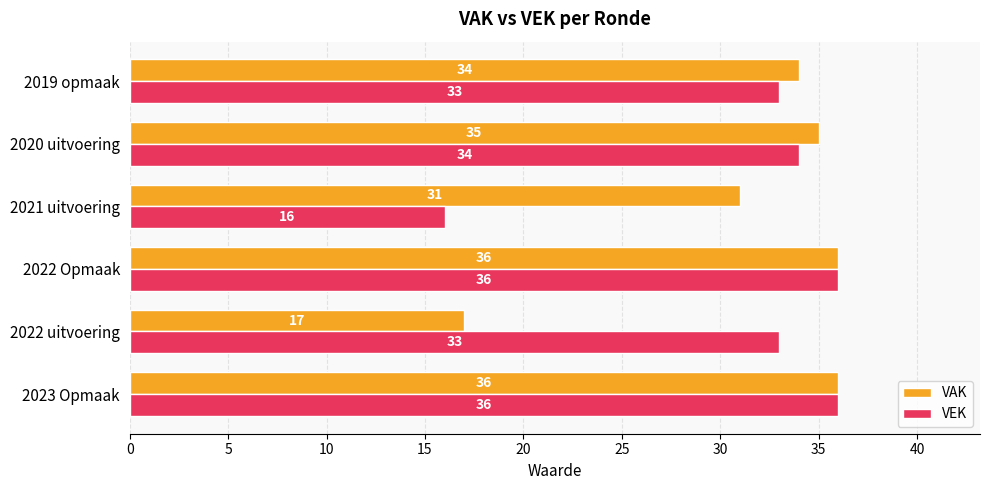

How many series are shown in this chart?

2